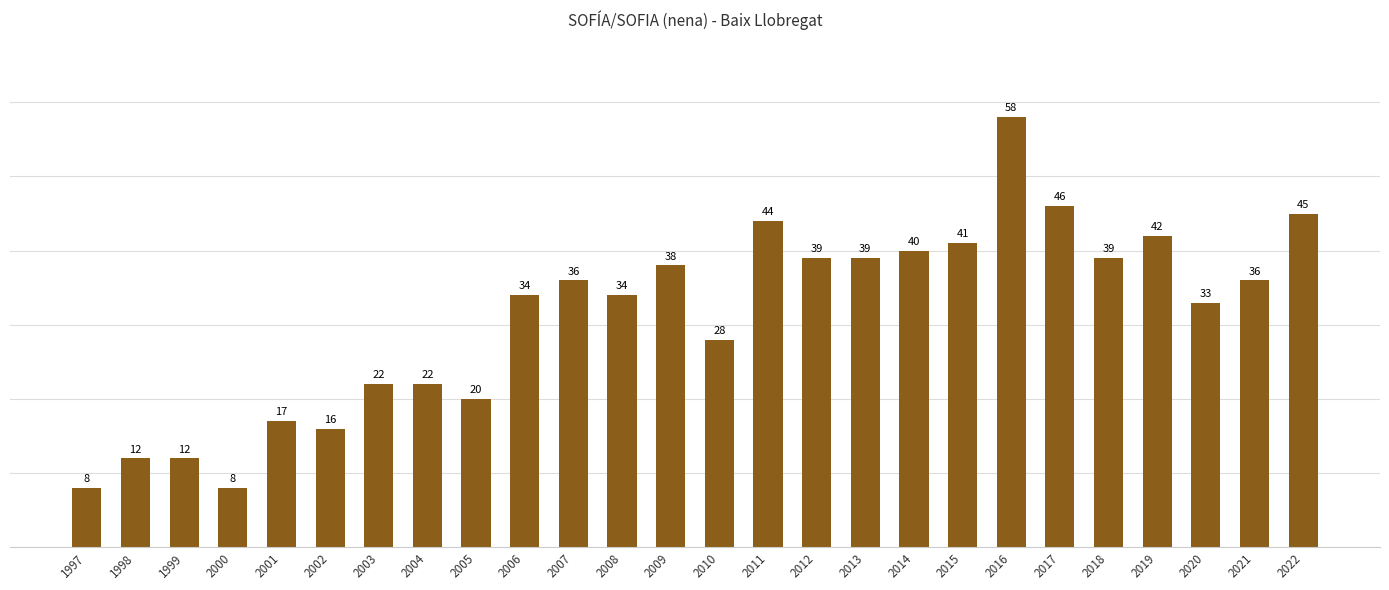

What is the maximum value shown in the chart?

58